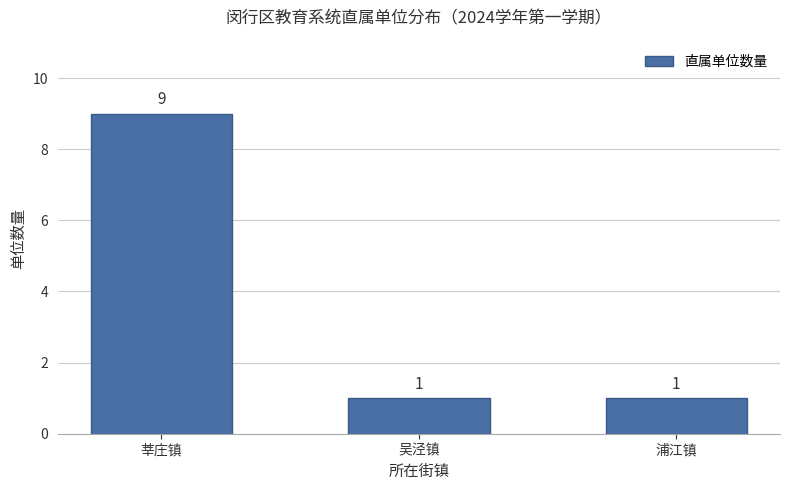

Does the chart contain stacked bars?

No